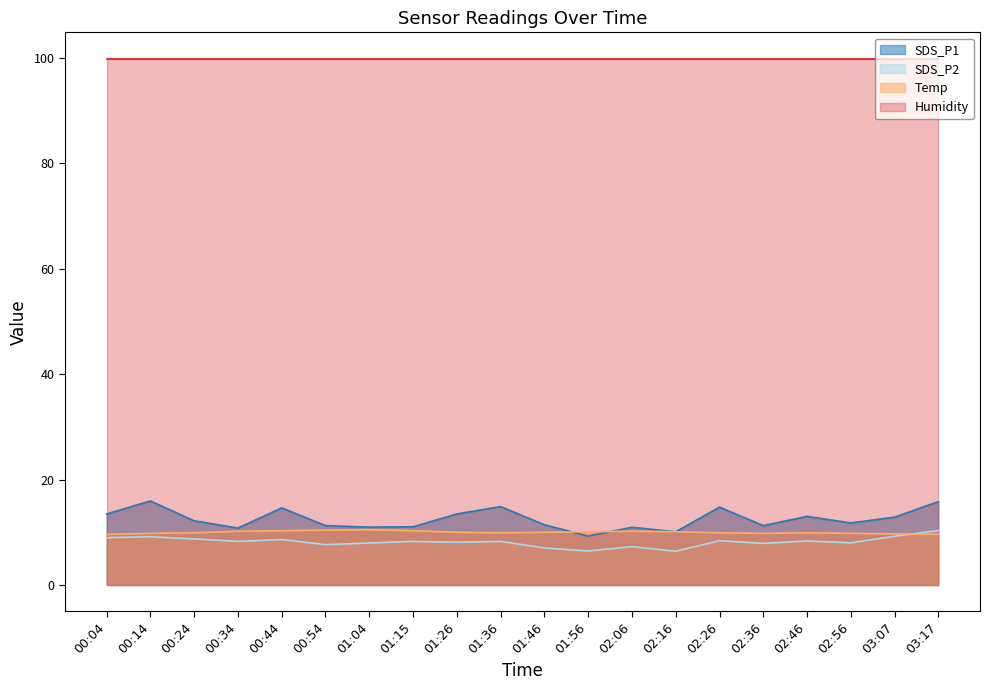

What is the highest value of the SDS_P2 series?

10.3